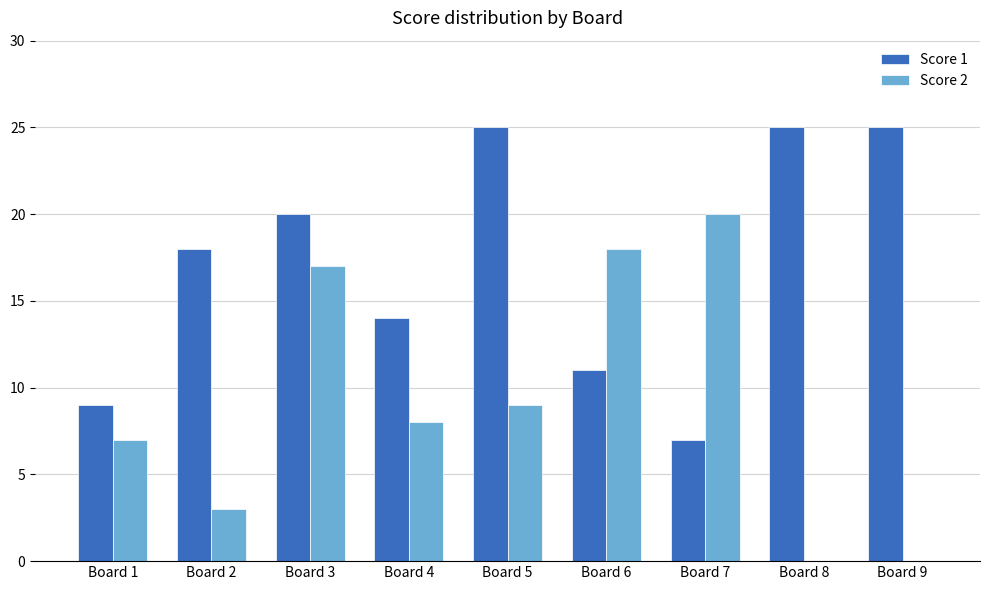

What are all the series names shown in the legend?

Score 1, Score 2